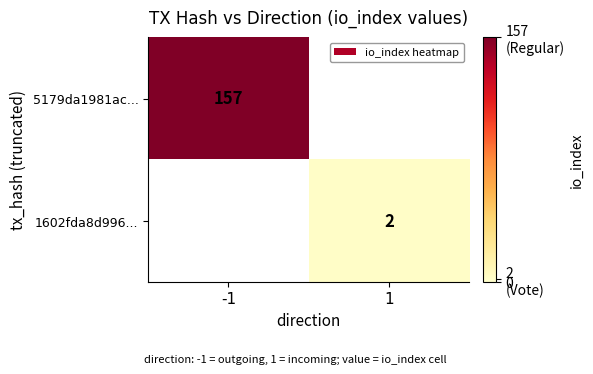

What is the total value across all series at 1?

2